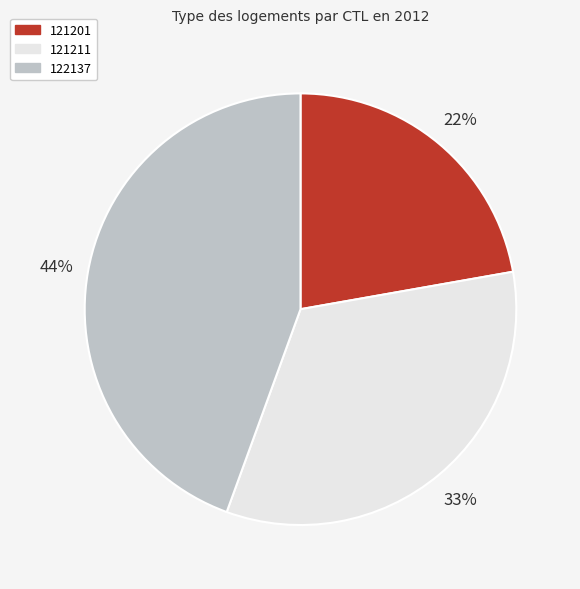

Combined, do 122137 and 121201 account for over 50%?

Yes